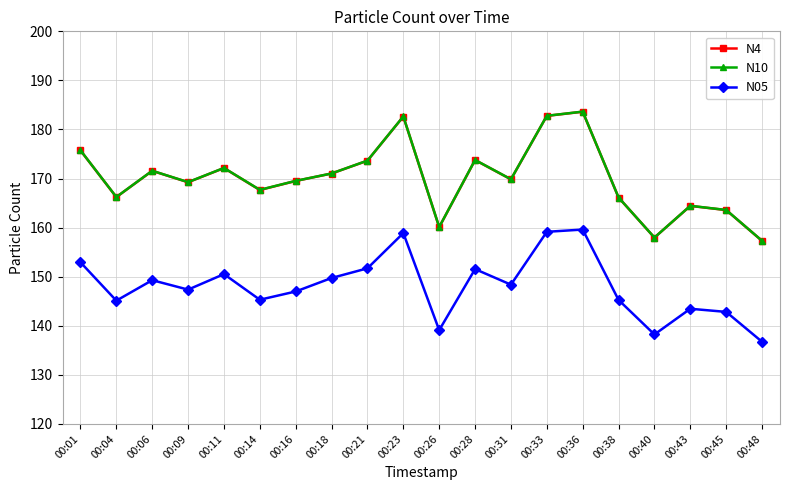

True or false: N10 and N05 cross at least once.

False